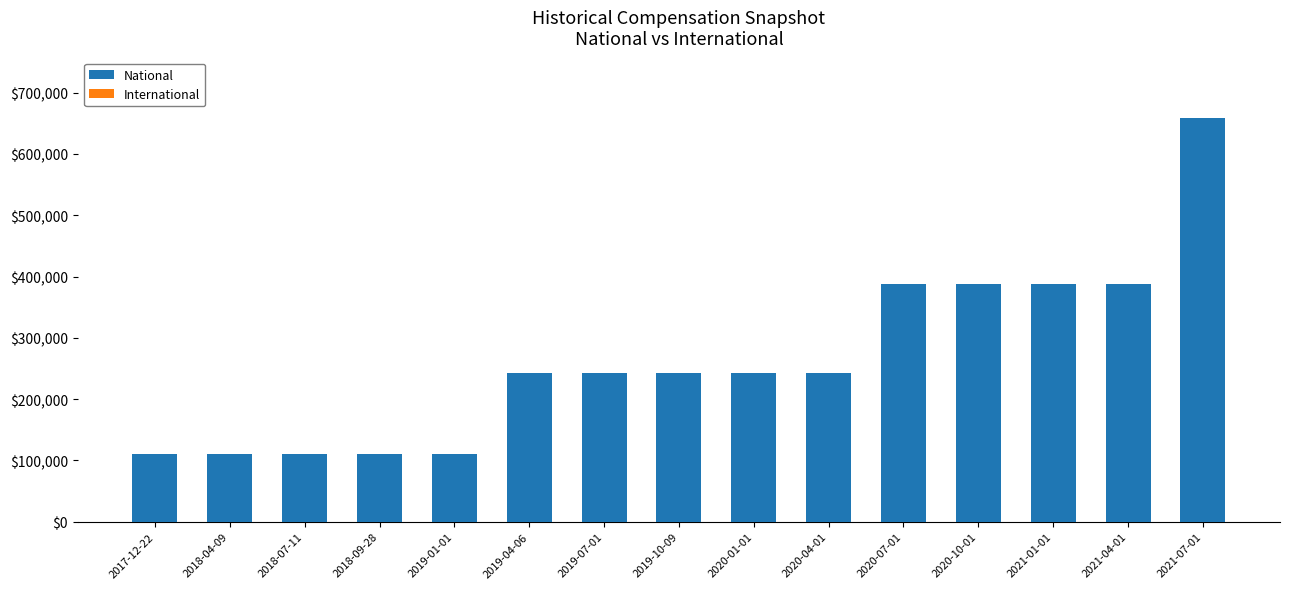

What is the difference between the maximum and minimum values?

547916